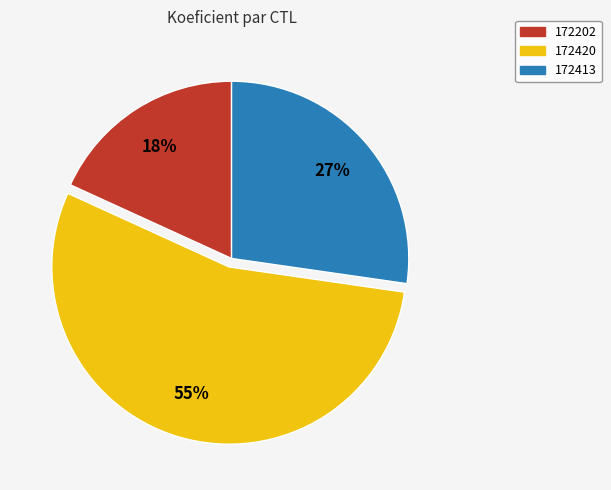

How many segments does this pie chart have?

3